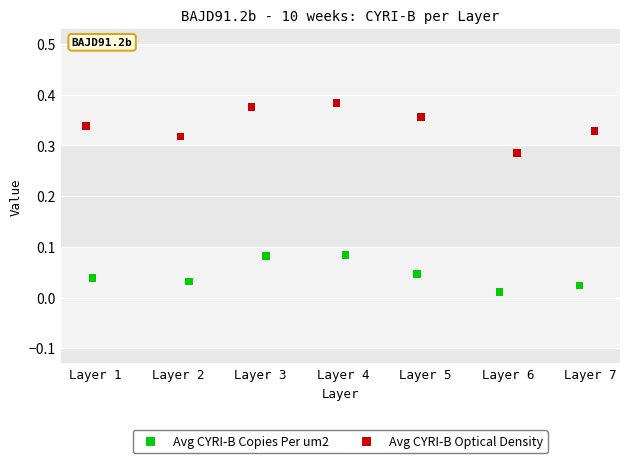

What are all the series names shown in the legend?

Avg CYRI-B Copies Per um2, Avg CYRI-B Optical Density